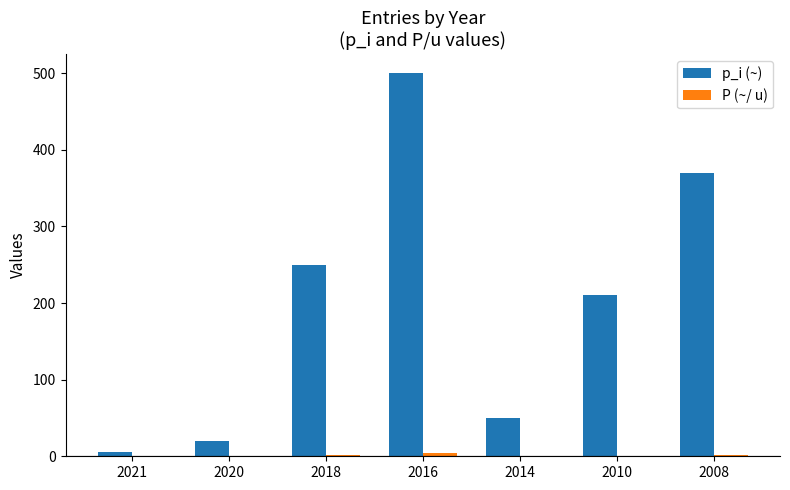

What is the difference between the p_i (~) values at 2016 and 2021?

495.0